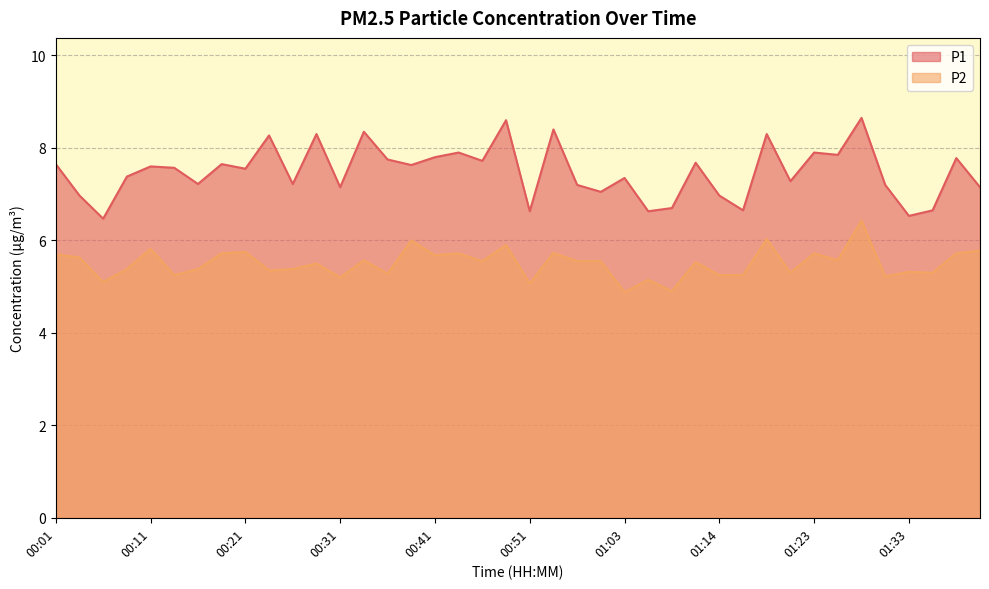

Rank the series by their average value, from highest to lowest.

P1, P2